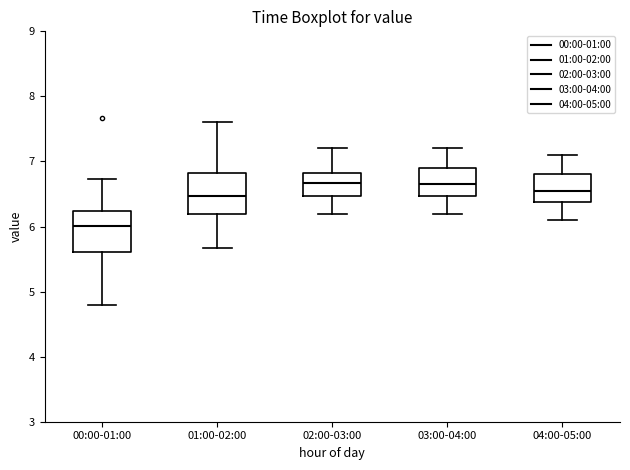

Where does the median line of the box for 02:00-03:00 sit on the y-axis? The values are not printed on the chart, so give them approximately, as read against the axis.

6.7